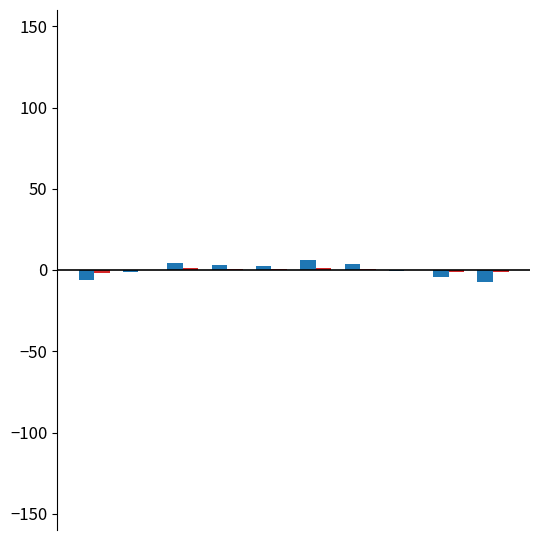

Are the bars horizontal?

No